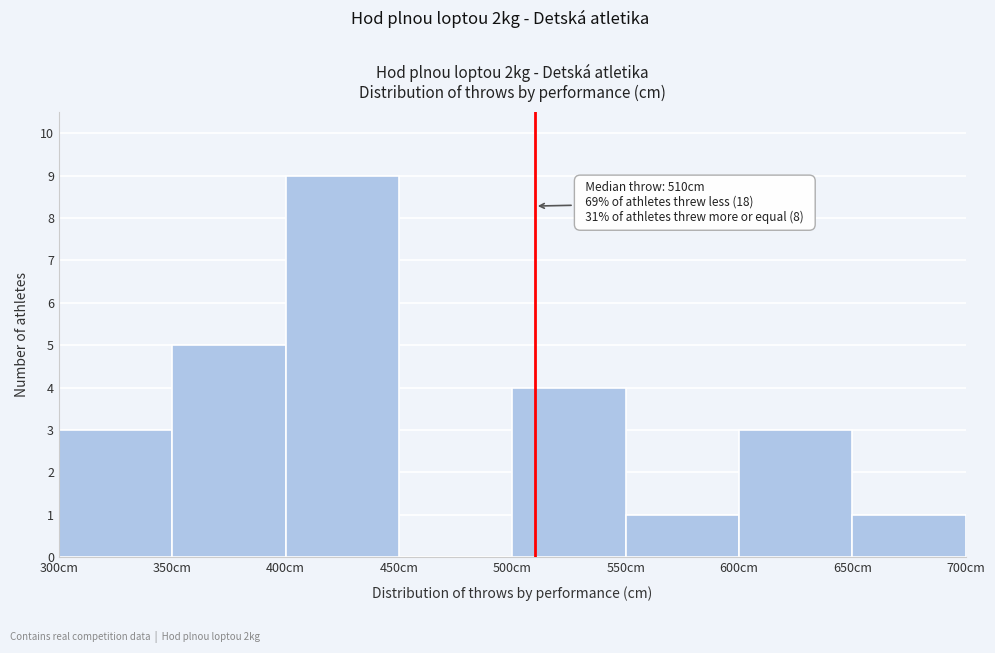

Over which range of the x-axis is the bar tallest?

400 to 450